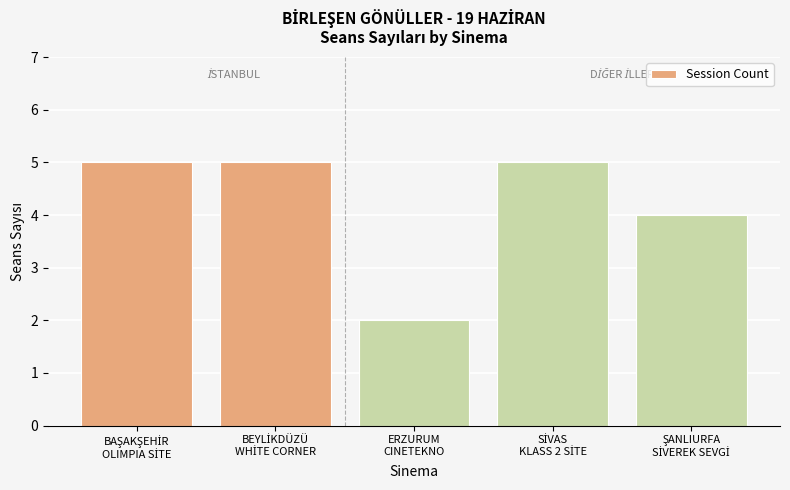

What is the value of the 1st bar from the left?

5